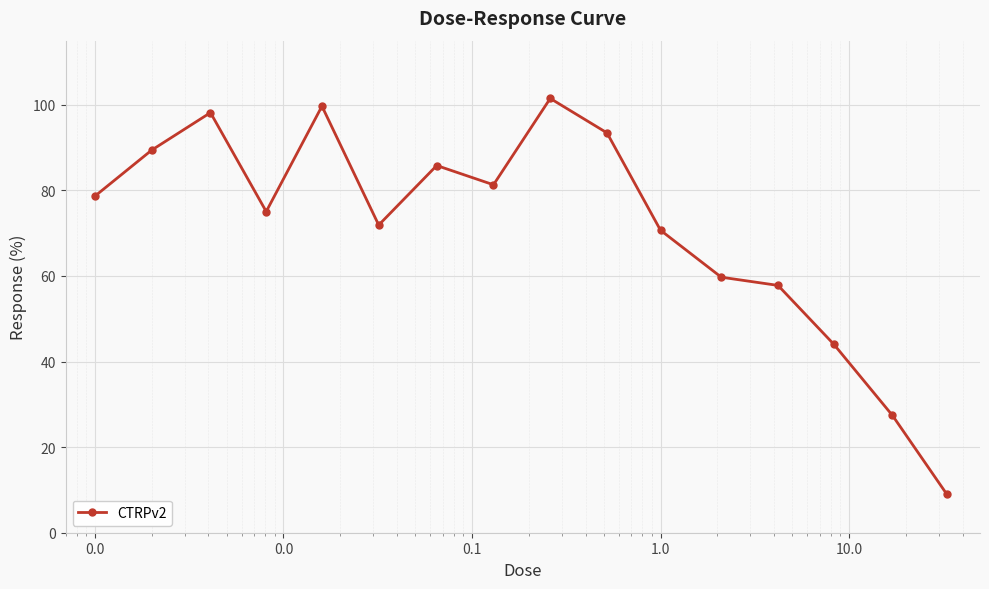

How many series are shown in this chart?

1